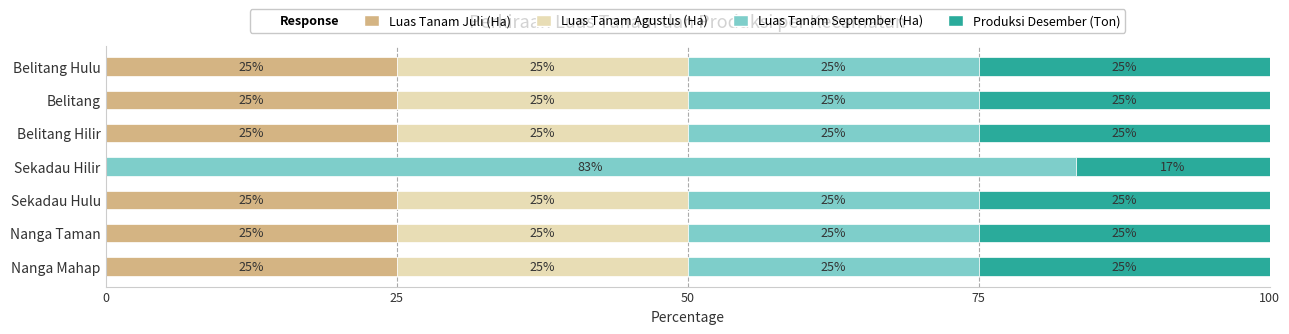

What is the approximate value of Luas Tanam Juli (Ha) at Belitang Hulu?

25.0